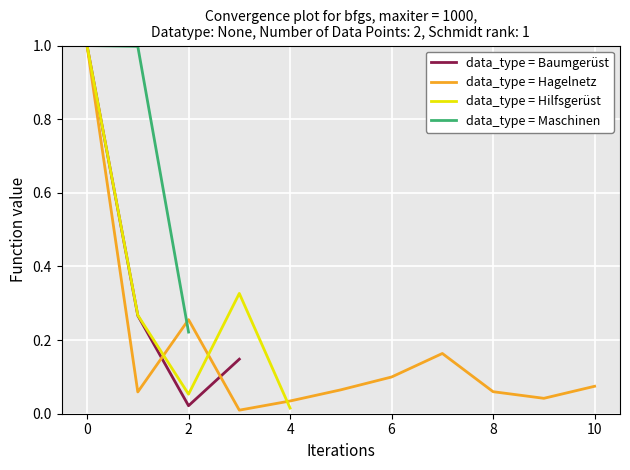

The value of data_type = Hagelnetz at 0 is 1.8. True or false?

False